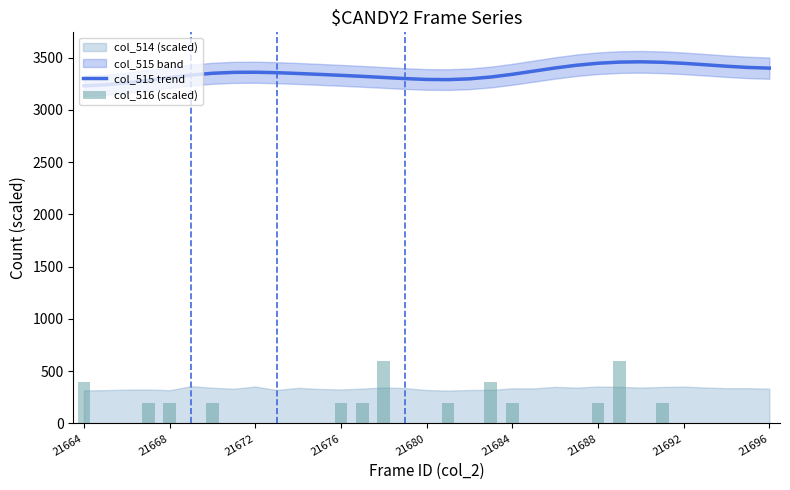

How many positive values does the col_516 (scaled) series have?

13